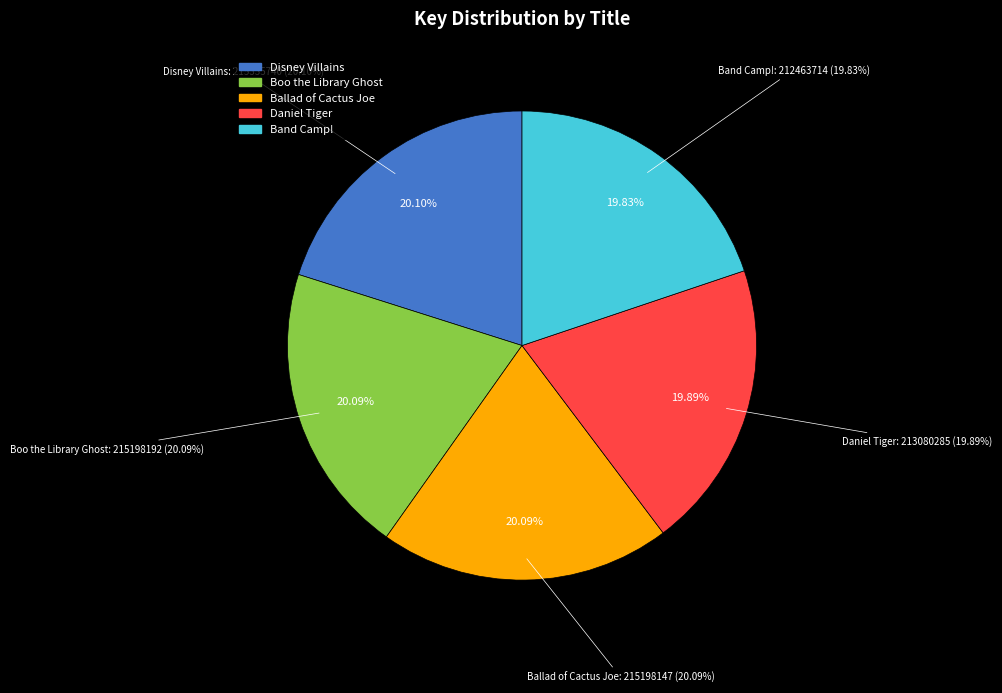

What percentage is NOT represented by Boo the Library Ghost (215198192)?

79.9%